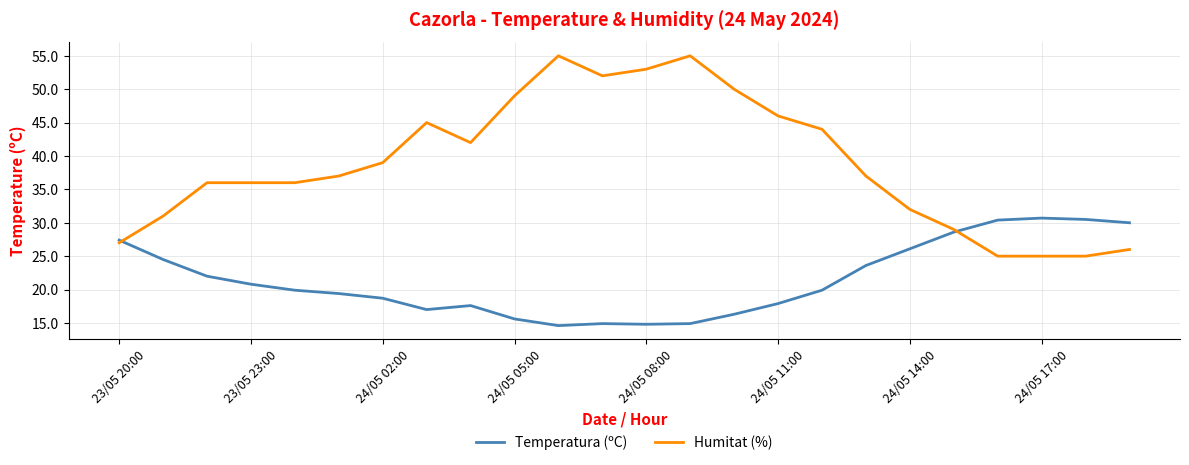

List the series in order of their overall mean, lowest first.

Temperatura (ºC), Humitat (%)